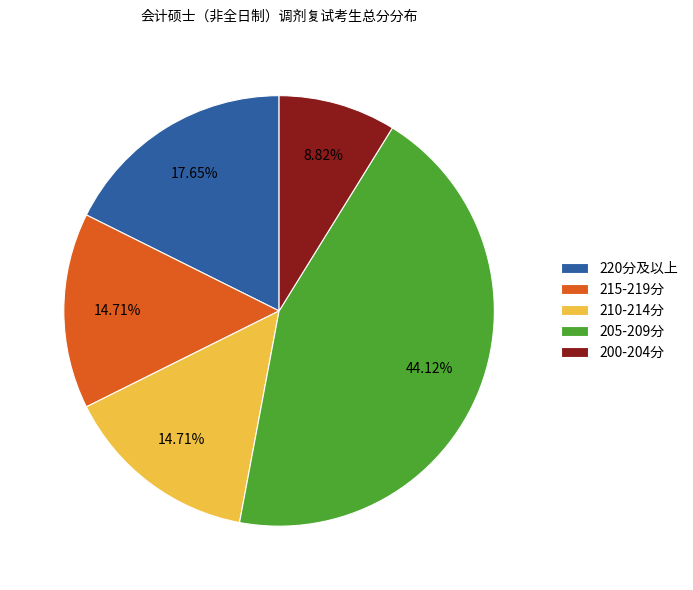

Approximately how many times larger is the value at 200-204分 compared to 210-214分?

0.6